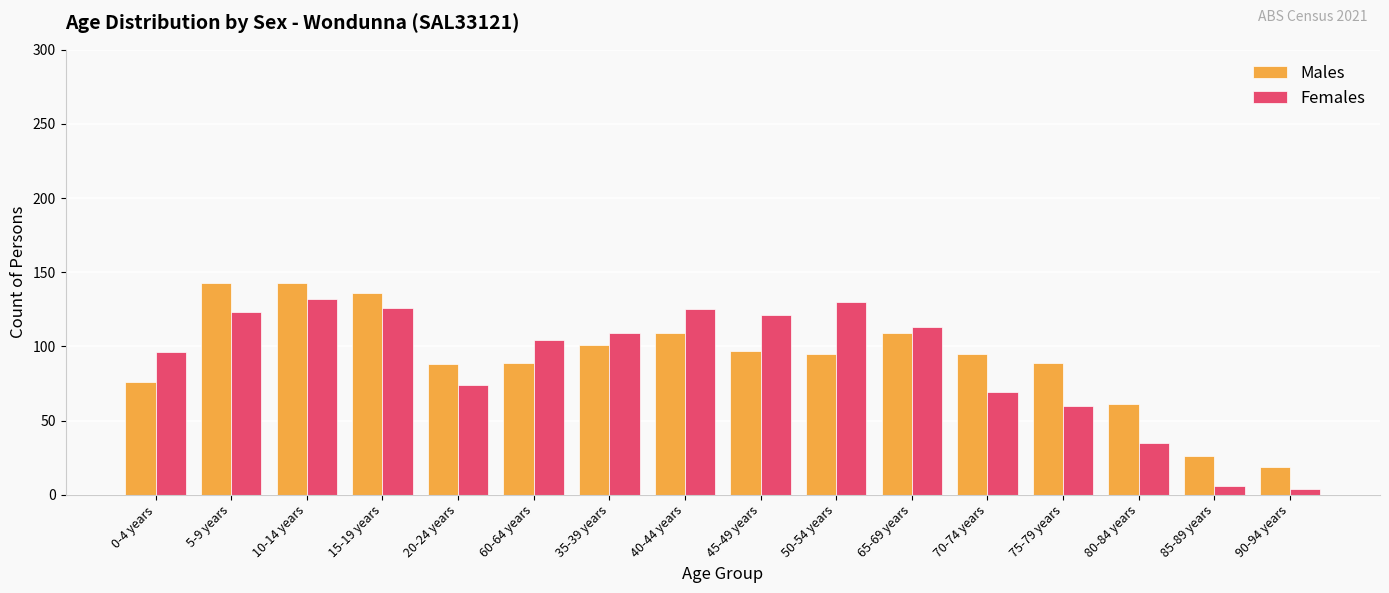

How many data points in Females are less than 109?

8